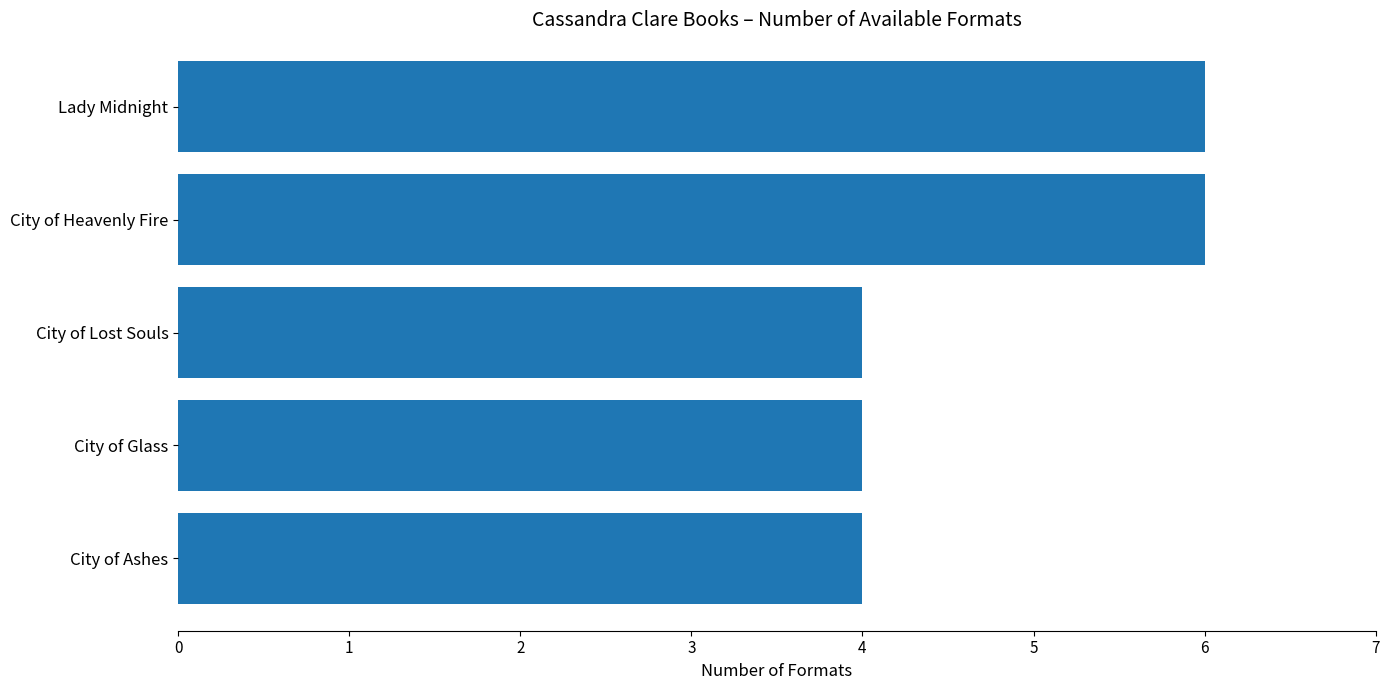

True or false: the data shows 4 at City of Glass.

True